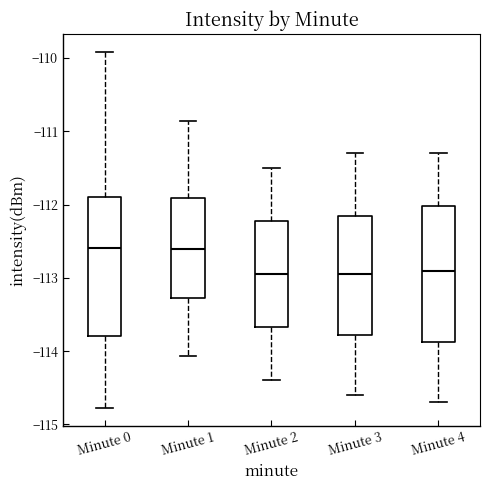

Where is the lower edge of the box for Minute 1 on the y-axis? The values are not printed on the chart, so give them approximately, as read against the axis.

-113.3